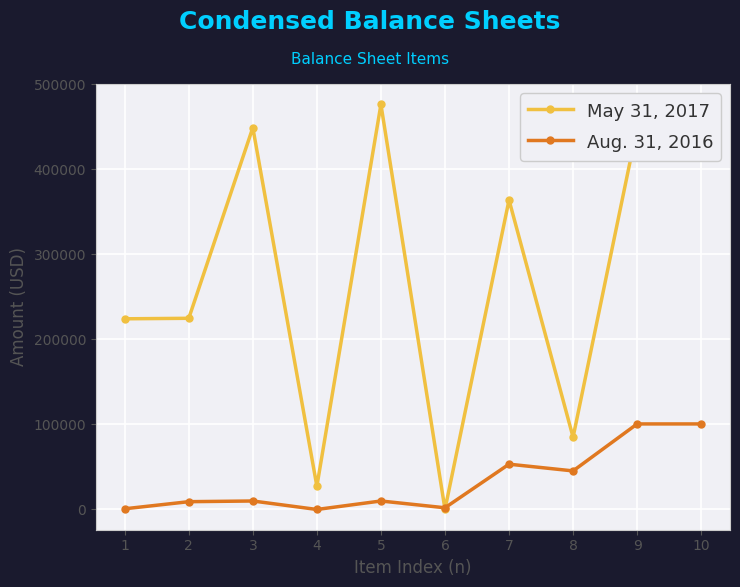

What is the spread (max minus min) of values at 5?

466570